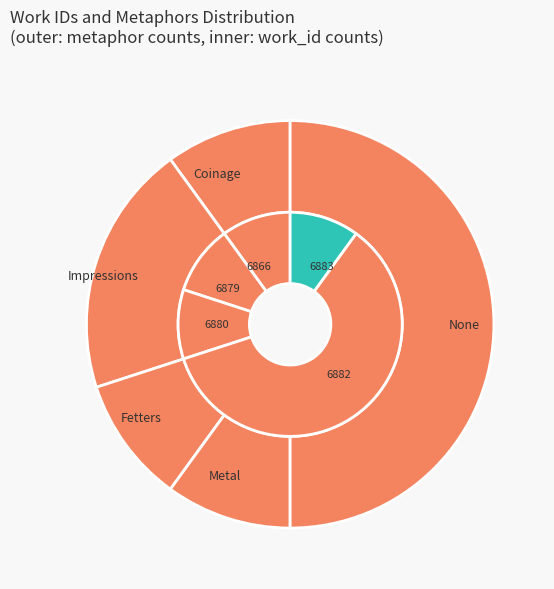

Is there a majority slice in this chart?

No